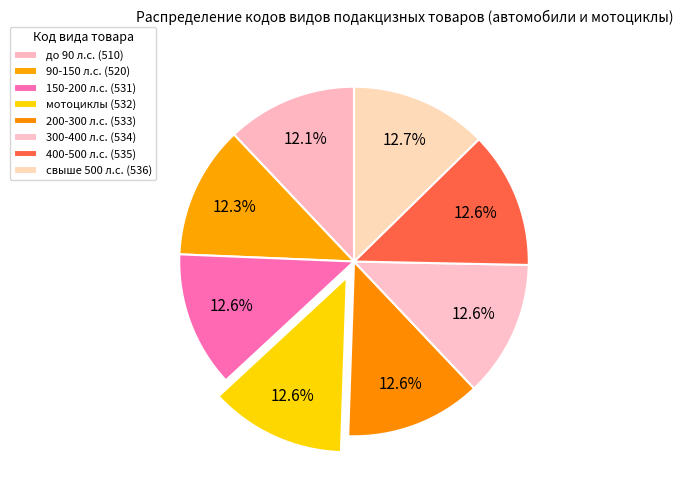

Count the number of slices in the pie.

8